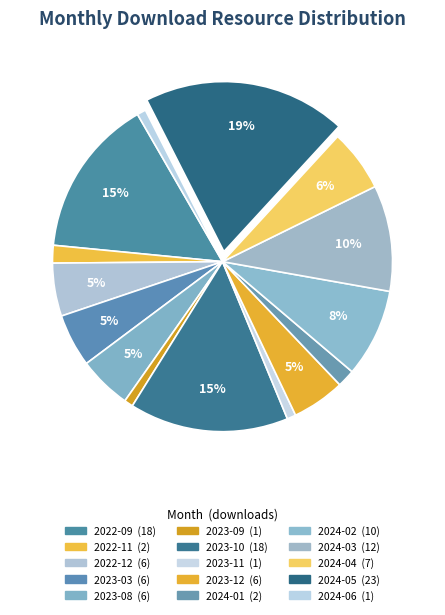

To the nearest percent, what is the average slice percentage?

7%